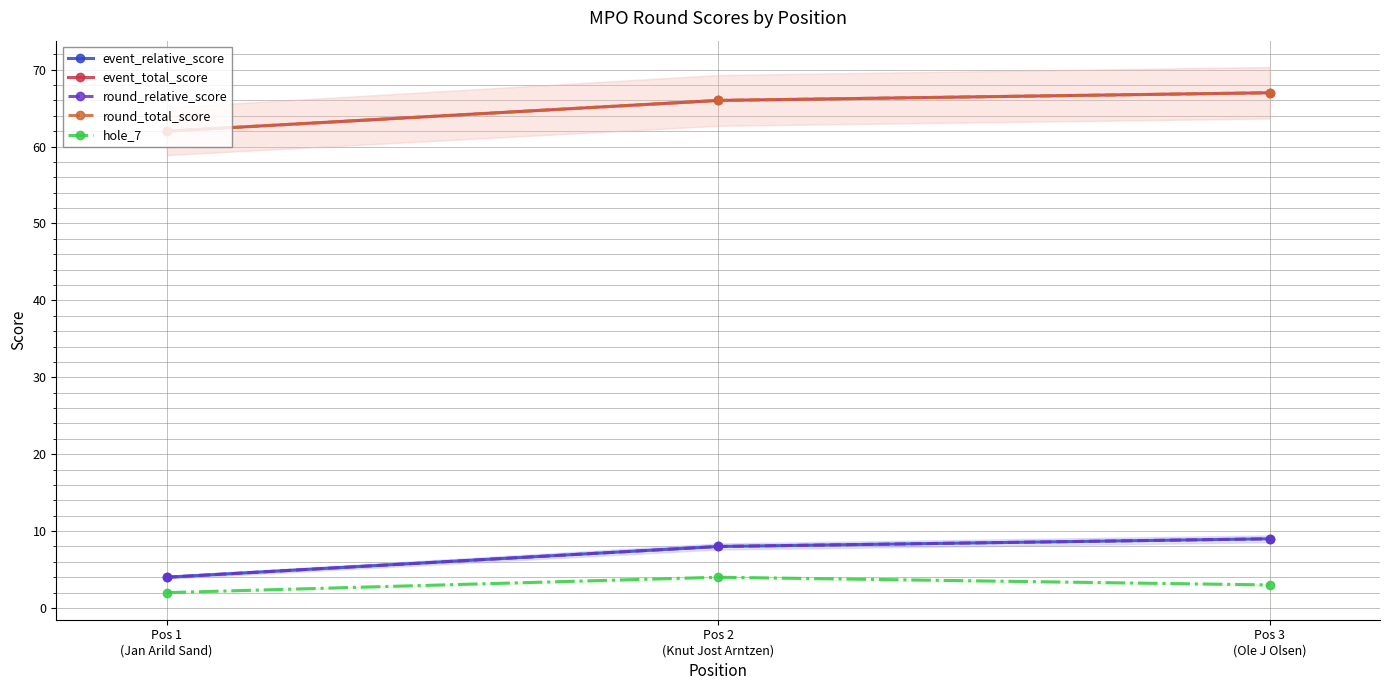

Which category has the highest value across all series?

Pos 3
(Ole J Olsen)